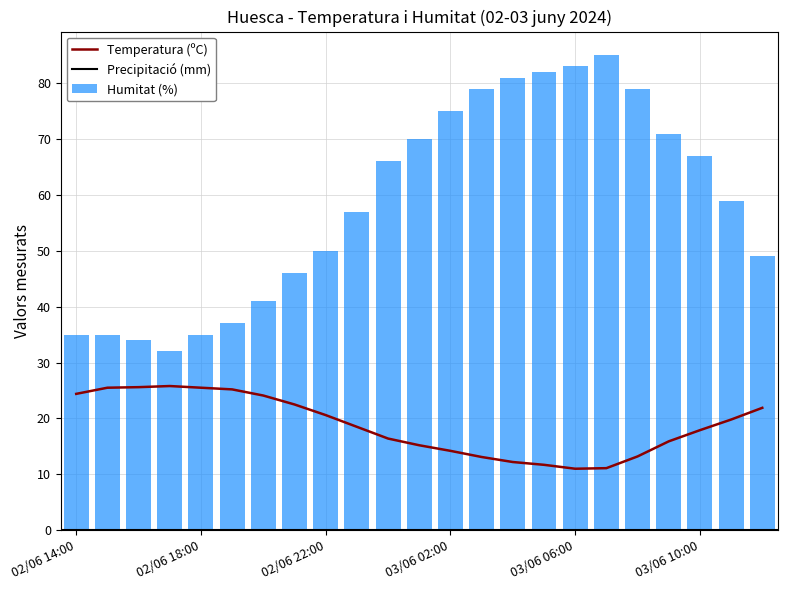

Rank the series at 02/06 22:00 from highest to lowest value.

Humitat (%), Temperatura (ºC)